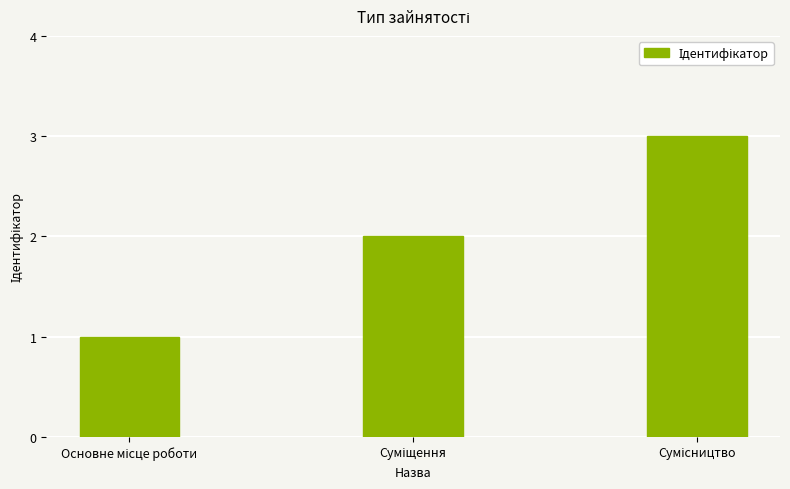

What is the sum of all values?

6